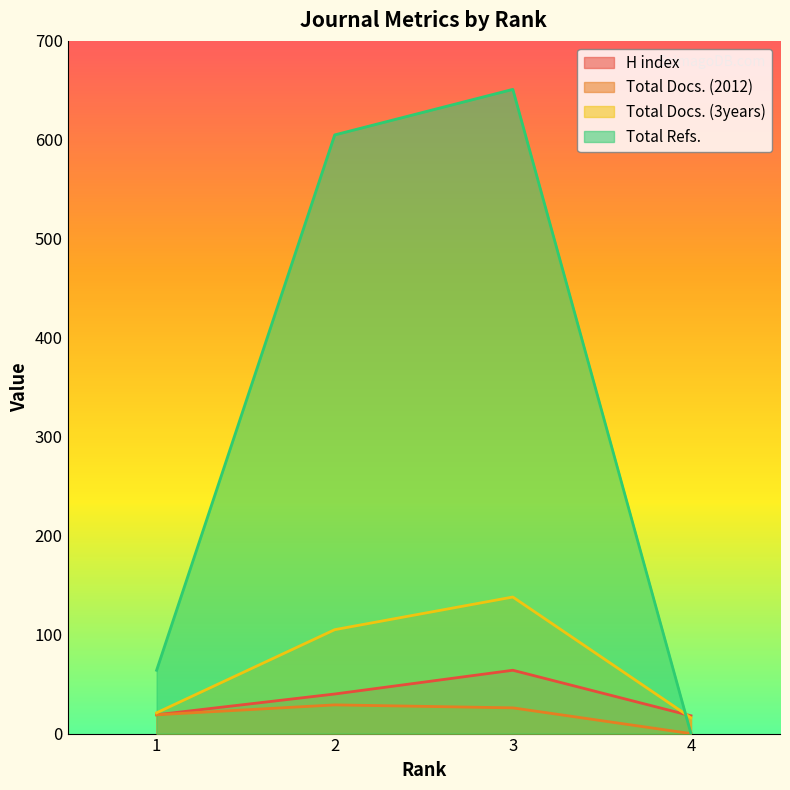

Reading left to right, extract all data points from this chart.

H index: 1=19	2=40	3=64	4=18
Total Docs. (2012): 1=19	2=29	3=26	4=0
Total Docs. (3years): 1=21	2=105	3=138	4=16
Total Refs.: 1=64	2=605	3=651	4=0